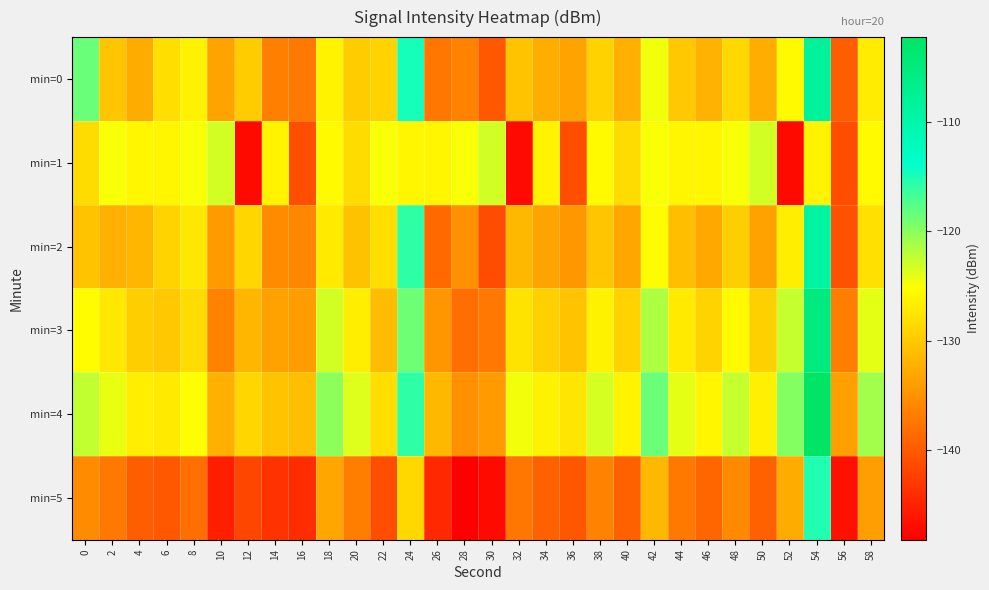

Reading right to left, what are all the values shown in this chart?

min=0: 58=-127.0	56=-139.8	54=-108.3	52=-125.7	50=-132.5	48=-128.7	46=-132.0	44=-130.1	42=-124.5	40=-132.3	38=-129.3	36=-133.4	34=-132.4	32=-130.6	30=-140.3	28=-136.2	26=-137.6	24=-114.8	22=-129.2	20=-129.8	18=-126.2	16=-137.1	14=-136.6	12=-129.8	10=-133.3	8=-126.3	6=-128.1	4=-132.7	2=-130.3	0=-118.5
min=1: 58=-125.6	56=-141.0	54=-126.2	52=-147.3	50=-123.1	48=-125.0	46=-126.0	44=-126.1	42=-124.9	40=-128.5	38=-125.6	36=-141.0	34=-126.2	32=-147.3	30=-123.1	28=-125.0	26=-126.0	24=-126.1	22=-124.9	20=-128.5	18=-125.6	16=-141.0	14=-126.2	12=-147.3	10=-123.1	8=-125.0	6=-126.0	4=-126.1	2=-124.9	0=-128.5
min=2: 58=-128.0	56=-140.8	54=-109.3	52=-126.7	50=-133.5	48=-129.7	46=-133.0	44=-131.1	42=-125.5	40=-133.3	38=-130.3	36=-134.4	34=-133.4	32=-131.6	30=-141.3	28=-135.2	26=-138.6	24=-115.8	22=-128.2	20=-130.8	18=-127.2	16=-136.1	14=-135.6	12=-128.8	10=-134.3	8=-127.3	6=-129.1	4=-131.7	2=-132.3	0=-130.5
min=3: 58=-124.0	56=-136.8	54=-105.3	52=-122.7	50=-129.5	48=-125.7	46=-129.0	44=-127.1	42=-121.5	40=-129.3	38=-126.3	36=-130.4	34=-129.4	32=-127.6	30=-137.3	28=-138.2	26=-134.6	24=-118.8	22=-131.2	20=-126.8	18=-123.2	16=-134.1	14=-133.6	12=-131.8	10=-136.3	8=-128.3	6=-130.1	4=-129.7	2=-127.3	0=-125.5
min=4: 58=-121.0	56=-133.8	54=-102.3	52=-119.7	50=-126.5	48=-122.7	46=-126.0	44=-124.1	42=-118.5	40=-126.3	38=-123.3	36=-127.4	34=-126.4	32=-124.6	30=-134.3	28=-135.2	26=-131.6	24=-115.8	22=-128.2	20=-123.8	18=-120.2	16=-131.1	14=-130.6	12=-128.8	10=-132.3	8=-125.3	6=-127.1	4=-126.7	2=-124.3	0=-122.5
min=5: 58=-134.0	56=-146.8	54=-115.3	52=-132.7	50=-139.5	48=-135.7	46=-139.0	44=-137.1	42=-131.5	40=-139.3	38=-136.3	36=-140.4	34=-139.4	32=-137.6	30=-147.3	28=-148.2	26=-144.6	24=-128.8	22=-141.2	20=-136.8	18=-133.2	16=-144.1	14=-143.6	12=-141.8	10=-145.3	8=-138.3	6=-140.1	4=-139.7	2=-137.3	0=-135.5